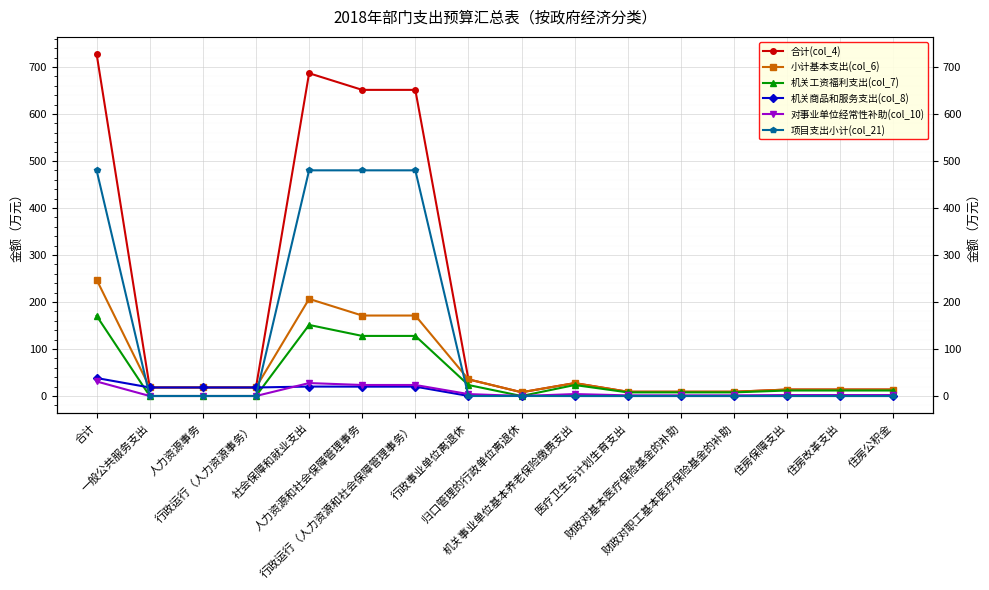

True or false: 小计基本支出(col_6) has a value of 3.9 at 住房改革支出.

False